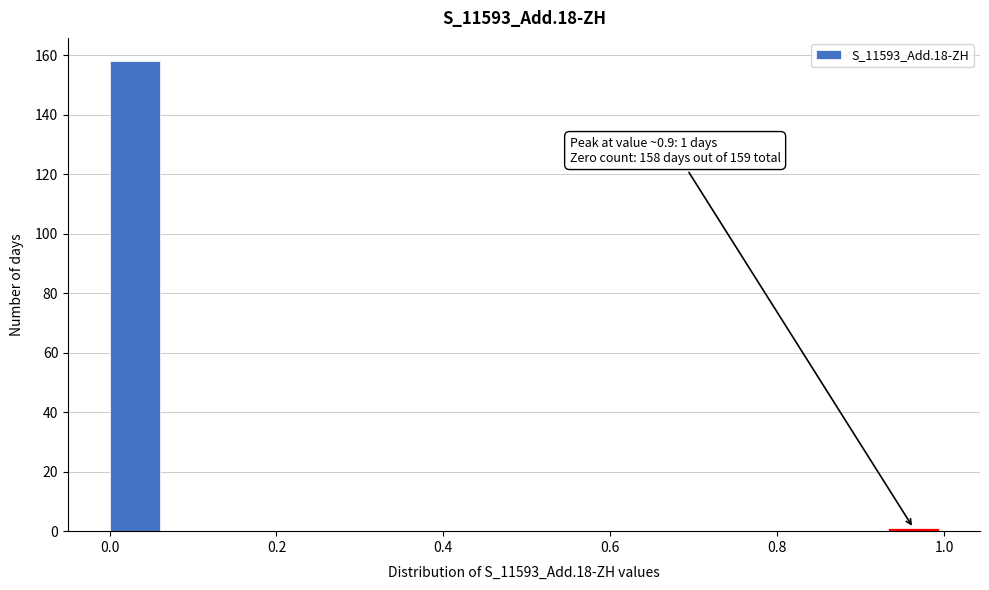

Read against the x-axis, roughly where is the centre of the tallest bar?

0.04